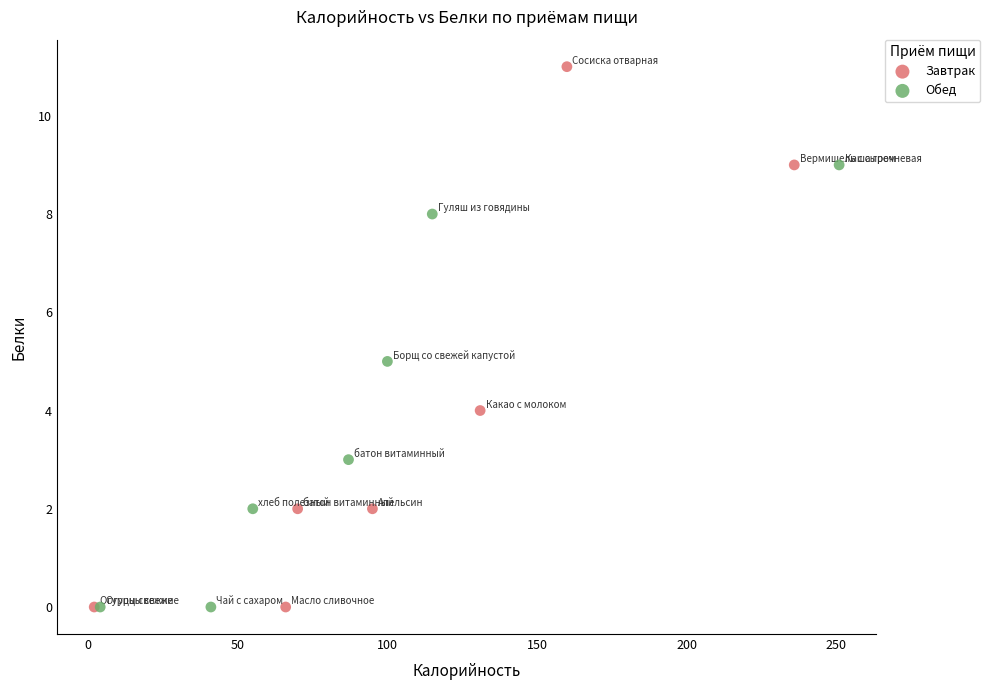

Which series has the widest spread of Y values?

Завтрак